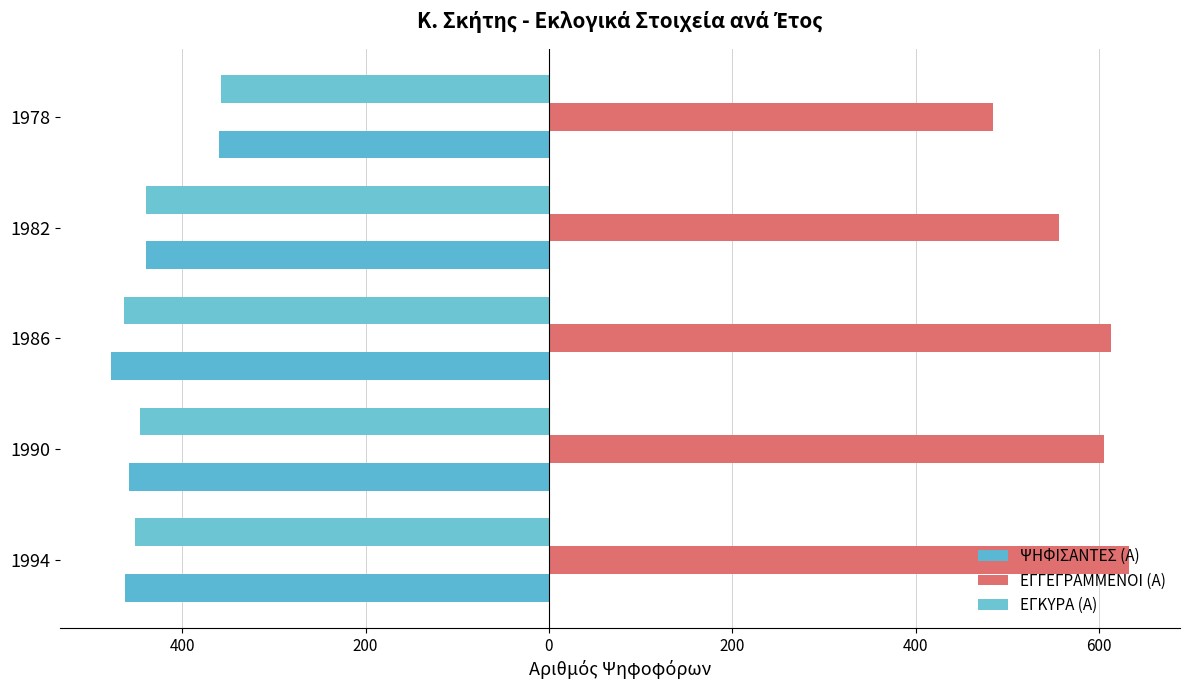

What is the minimum value for ΕΓΓΕΓΡΑΜΜΕΝΟΙ (Α)?

484